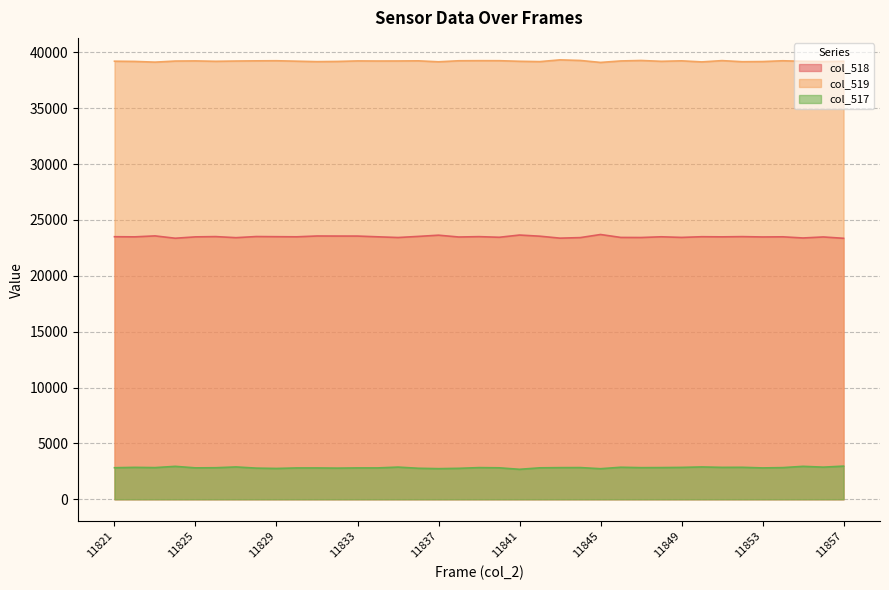

The col_519 series shows 26767 at 11826. True or false?

False